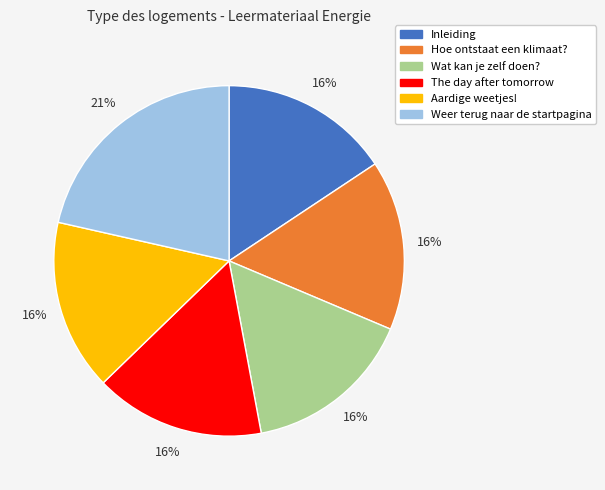

What percentage is the Hoe ontstaat een klimaat? slice, to the nearest percent?

16%